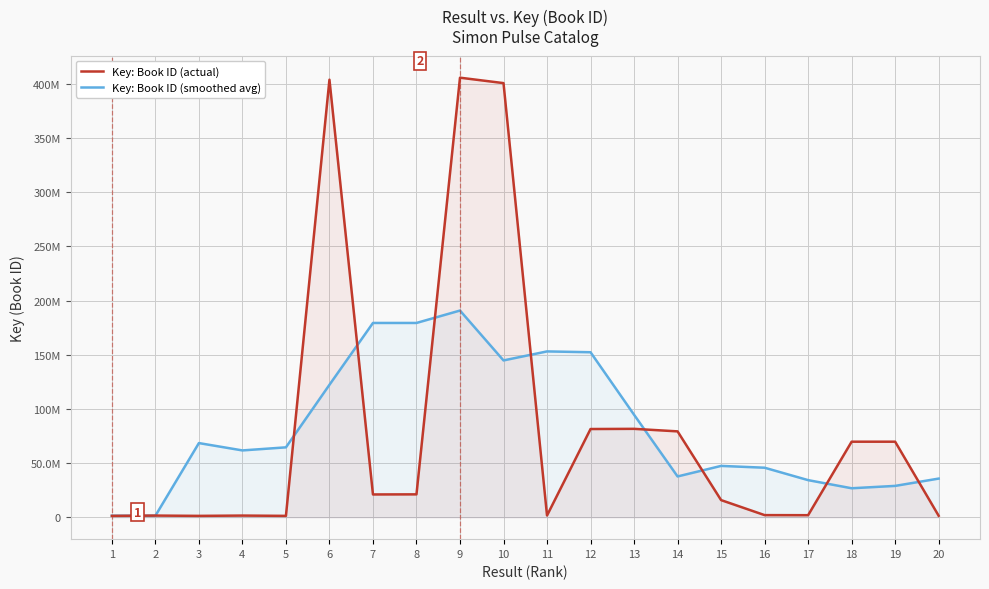

How many interior local peaks does the Key: Book ID (smoothed avg) series have?

4